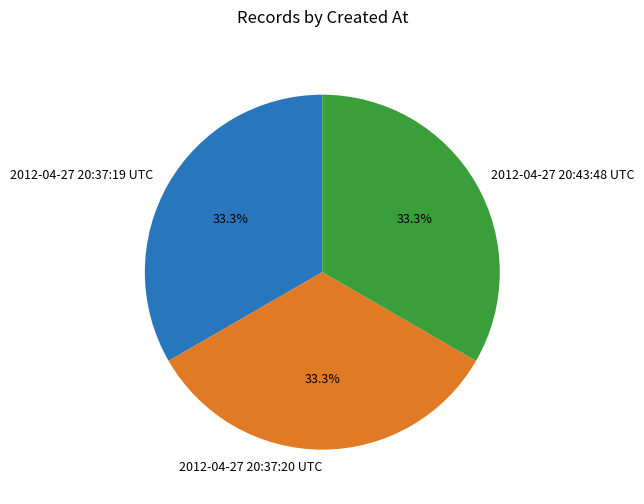

Is it true that 2012-04-27 20:37:20 UTC is 33% of the pie?

True